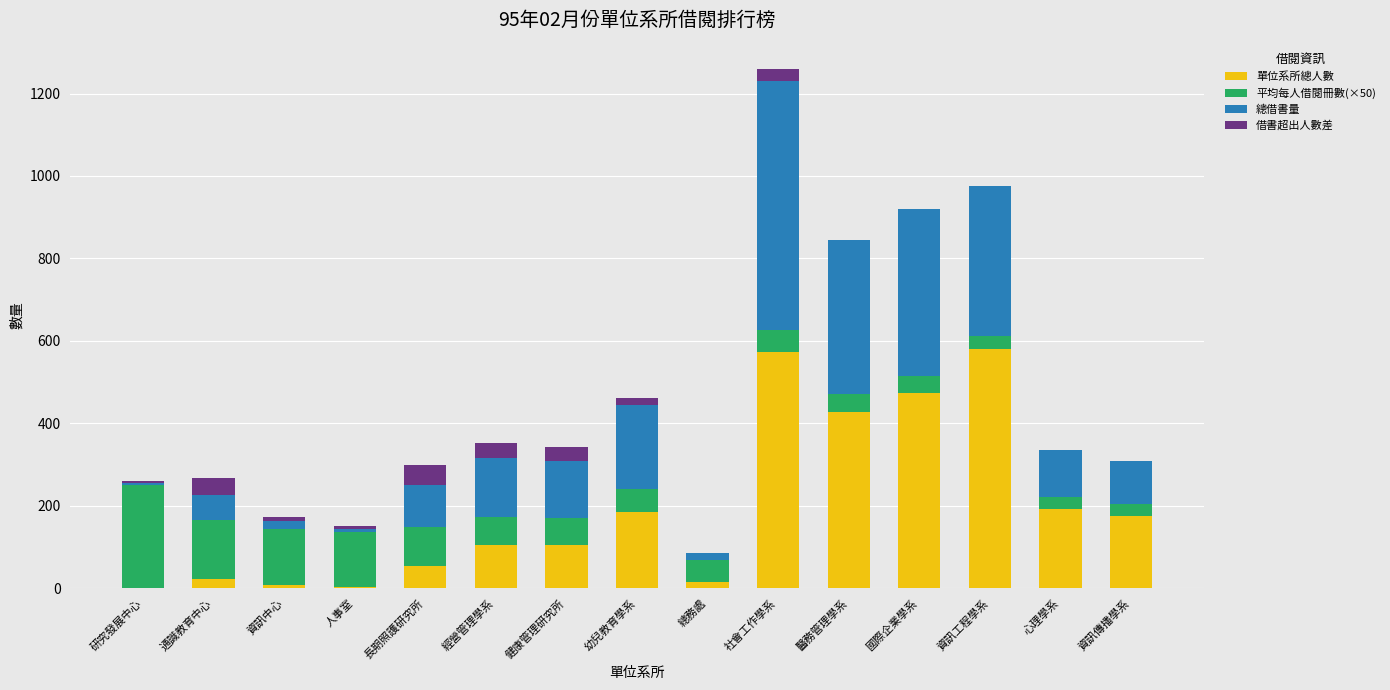

At which category is the sum across all series the highest?

社會工作學系